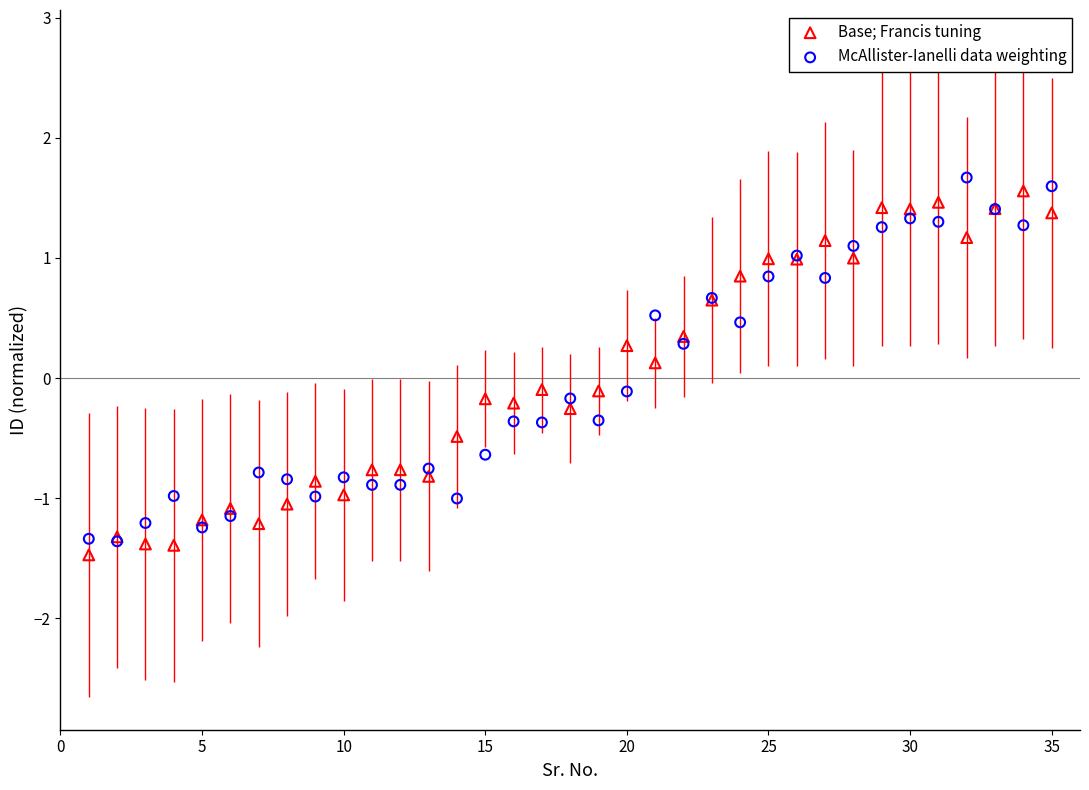

What are all the series names shown in the legend?

Base; Francis tuning, McAllister-Ianelli data weighting